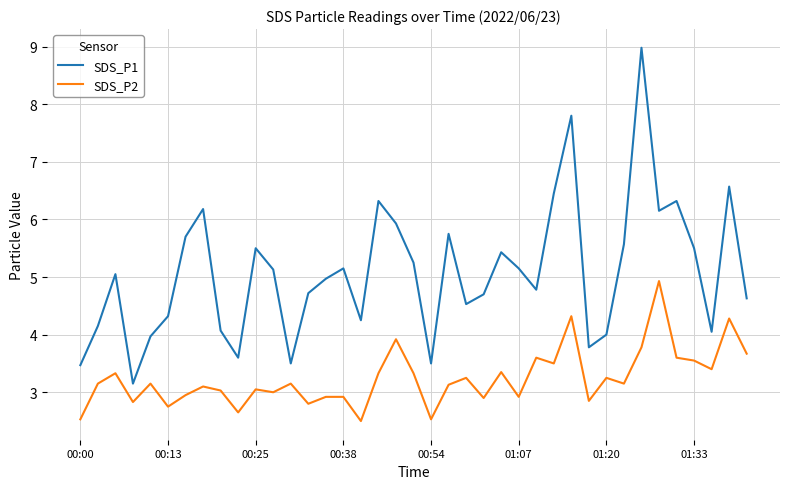

What is the highest value of the SDS_P2 series?

4.9